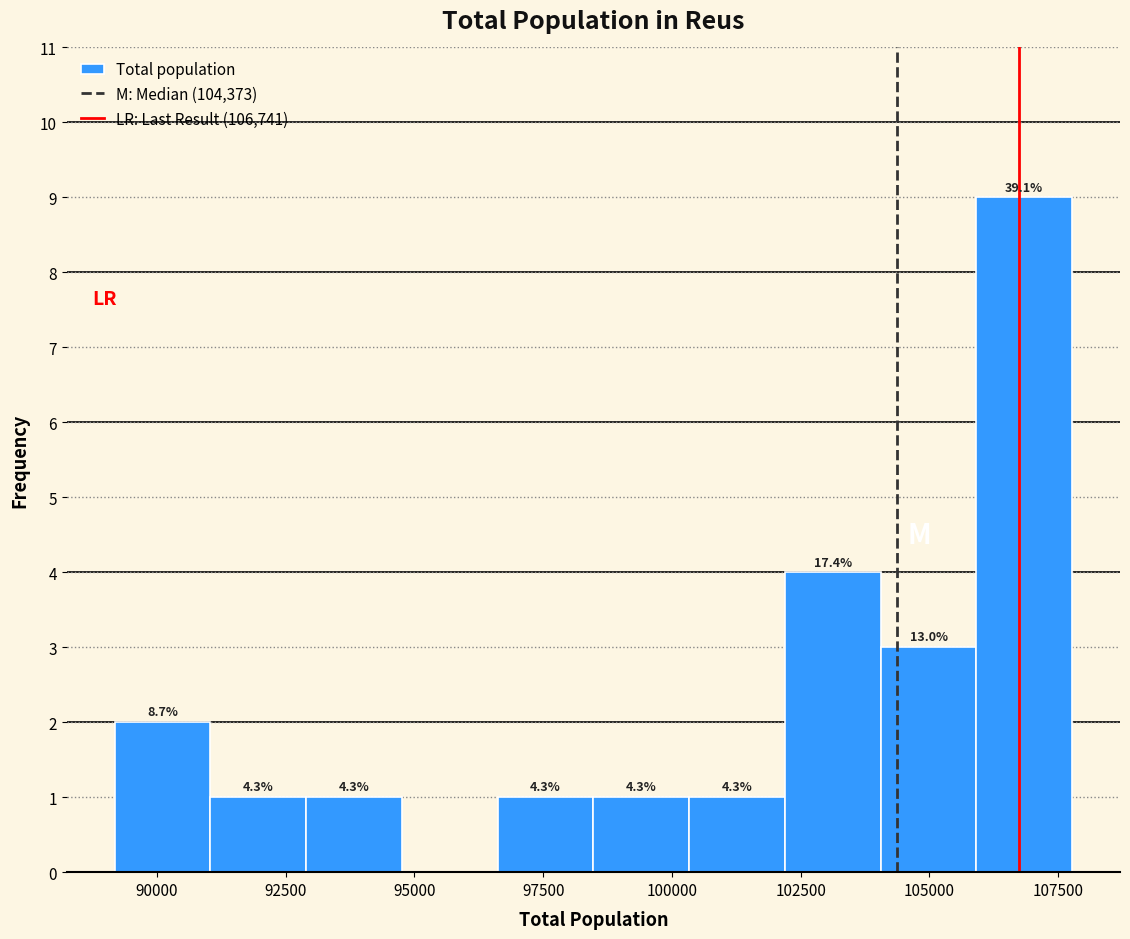

Around what value on the x-axis is the tallest bar? Give the approximate position of its centre, as read against the axis.

107000